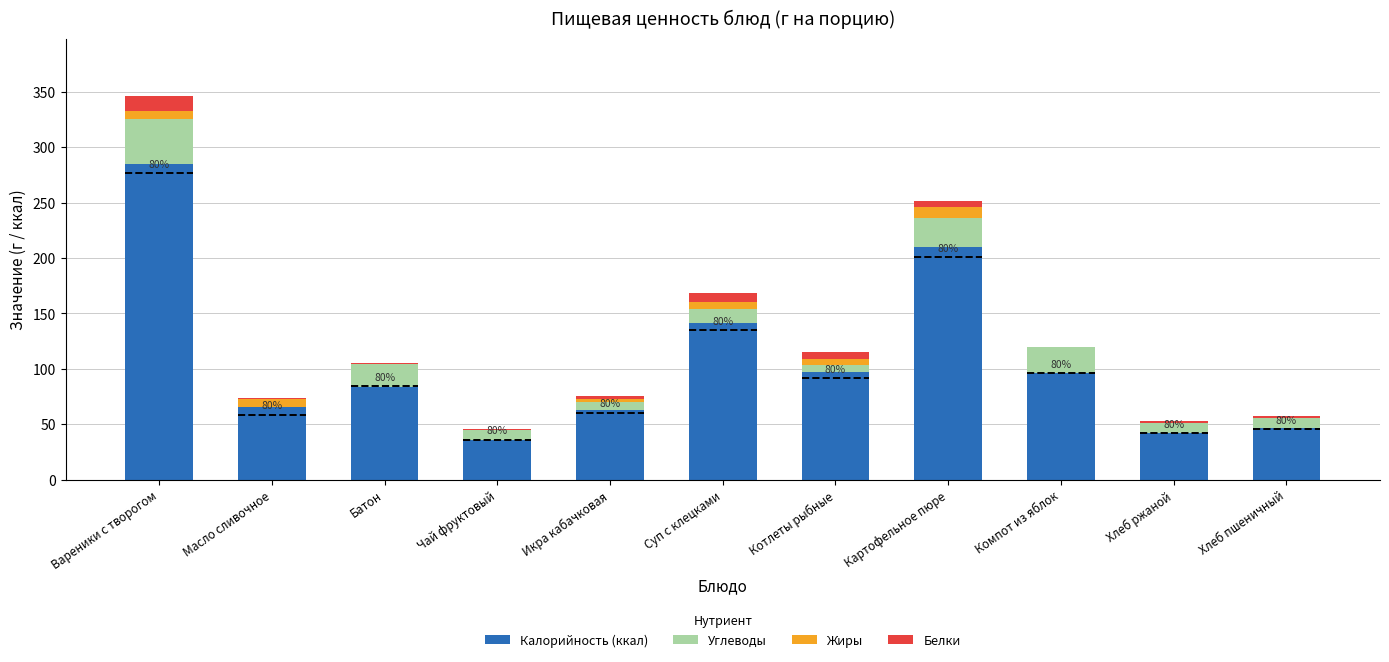

What is the maximum value for Калорийность (ккал)?

284.4